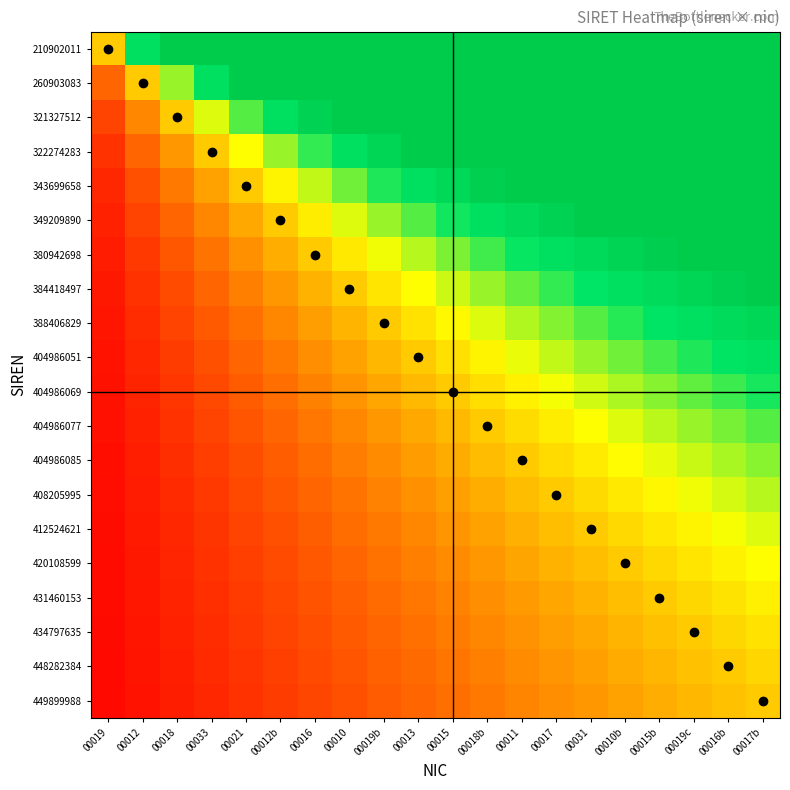

Rank the series at 00031 from lowest to highest value.

449899988, 448282384, 434797635, 431460153, 420108599, 412524621, 408205995, 404986085, 404986077, 404986069, 404986051, 388406829, 384418497, 380942698, 349209890, 343699658, 322274283, 321327512, 260903083, 210902011